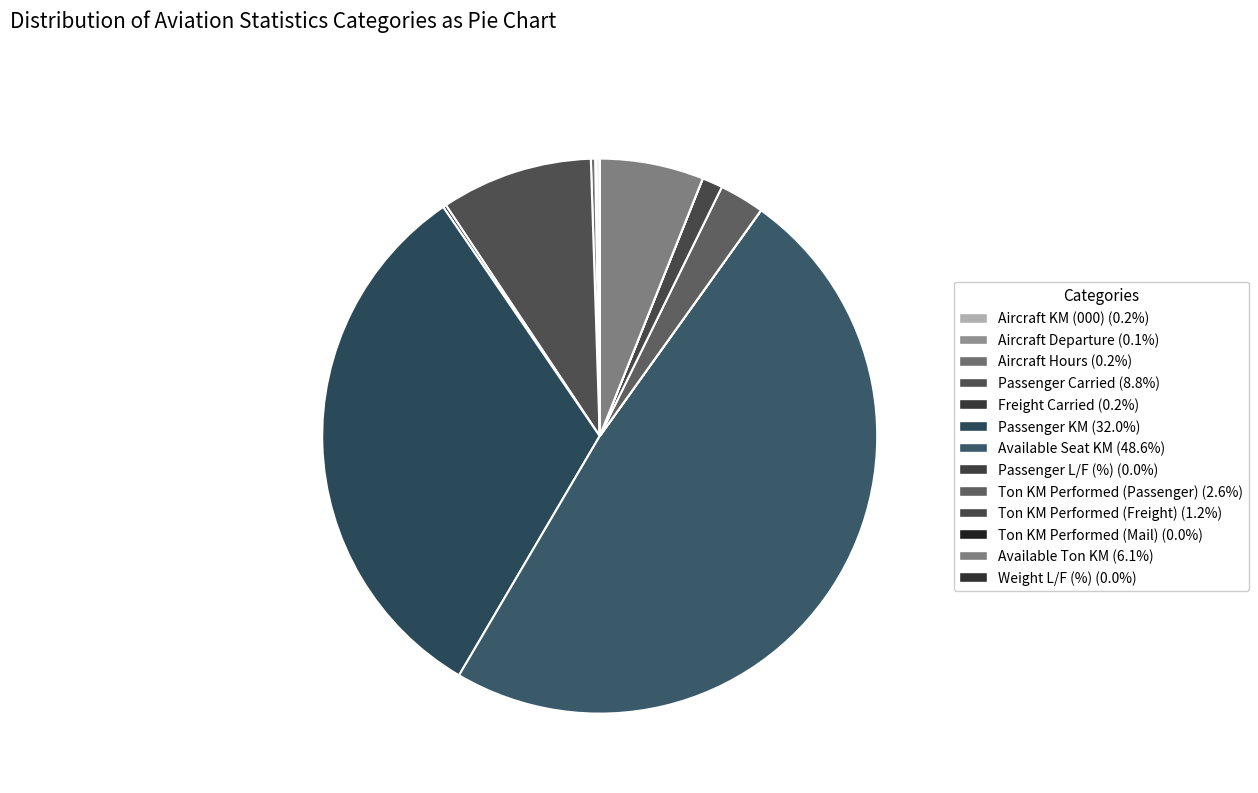

What is the ratio of the value at Freight Carried to the value at Weight L/F (%)?

817.7